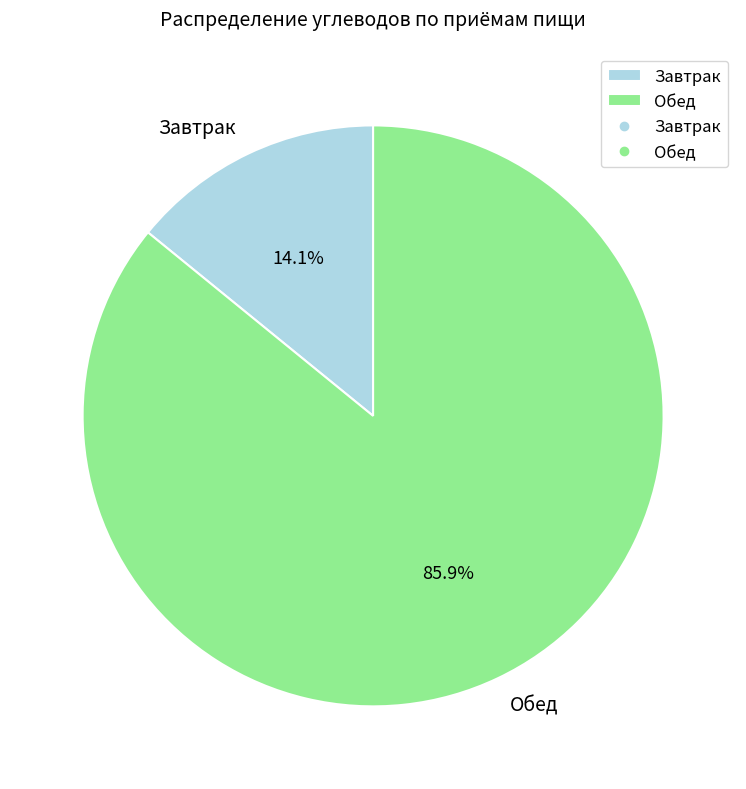

What percentage is the Завтрак slice, to the nearest percent?

14%